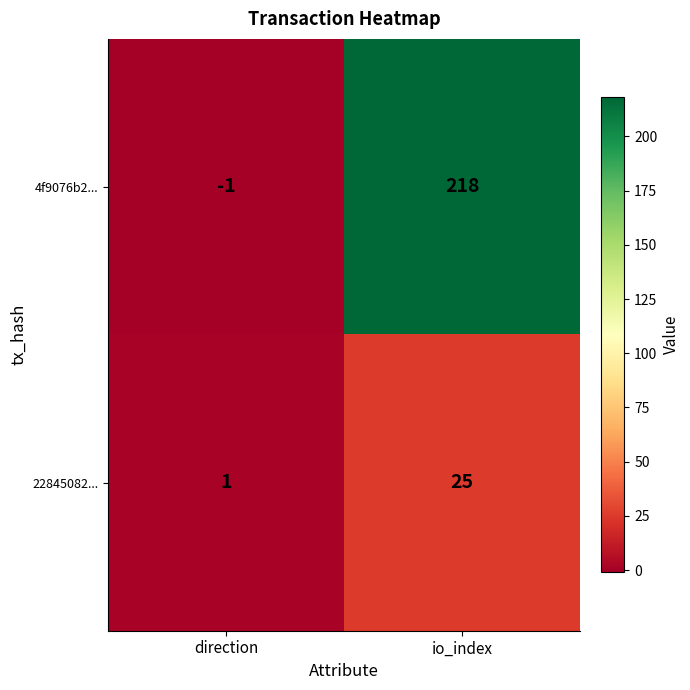

What is the sum of all 22845082... values?

26